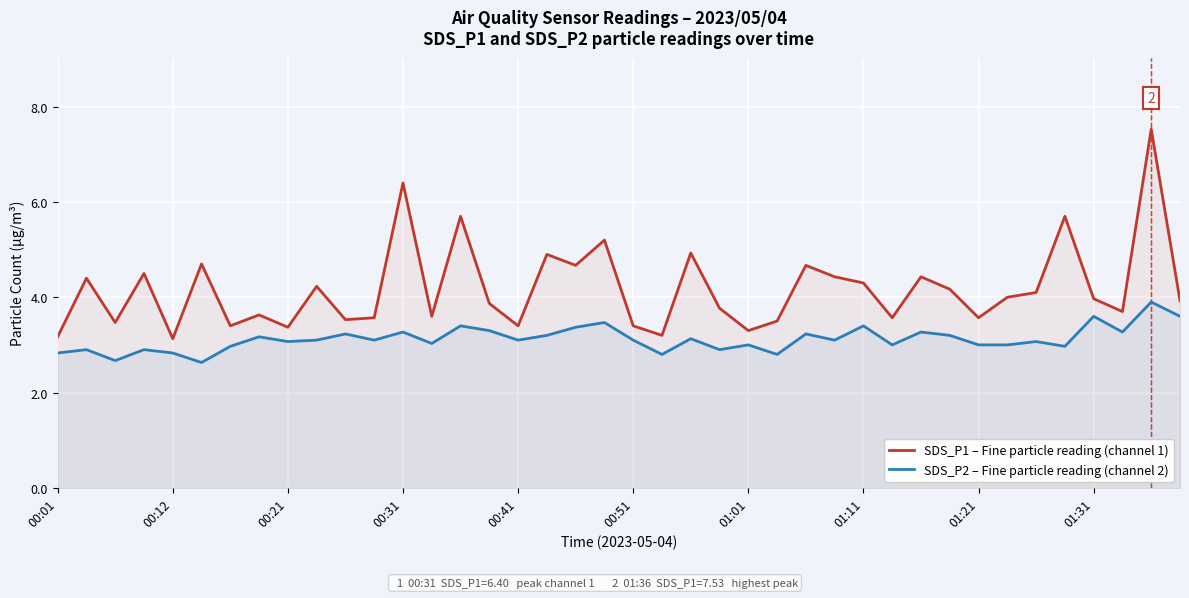

What is the smallest value displayed?

2.6